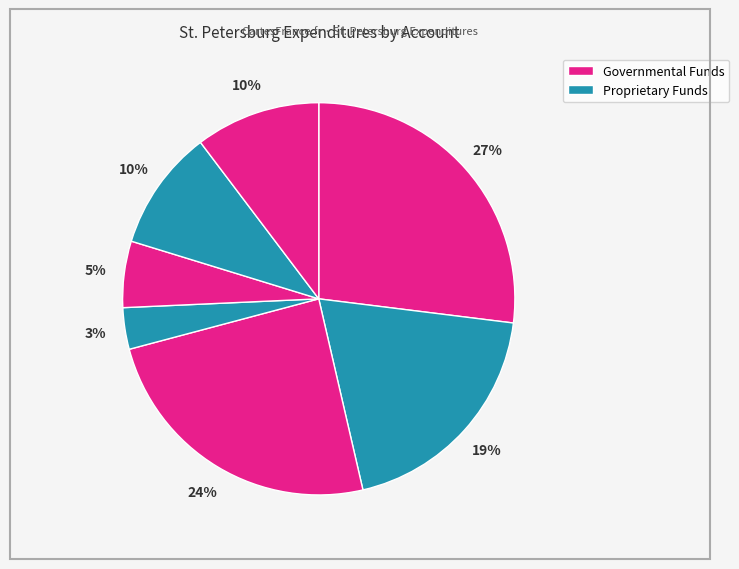

How many segments does this pie chart have?

7